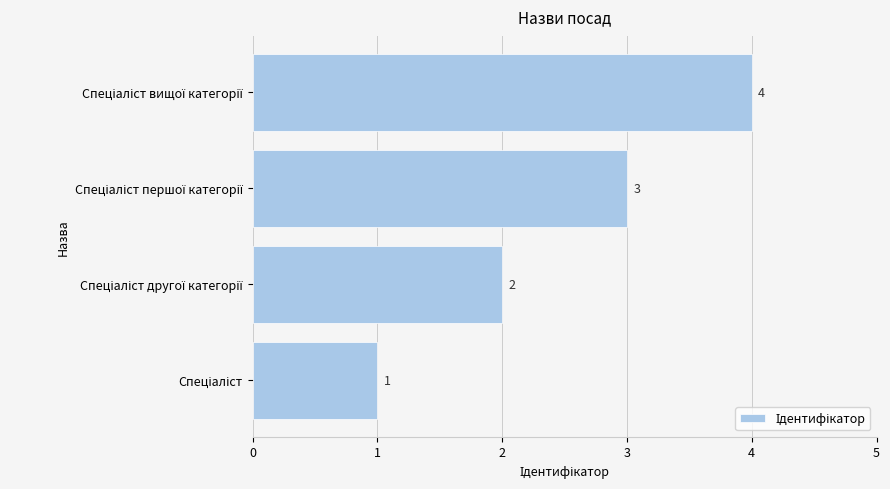

What is the maximum value shown in the chart?

4